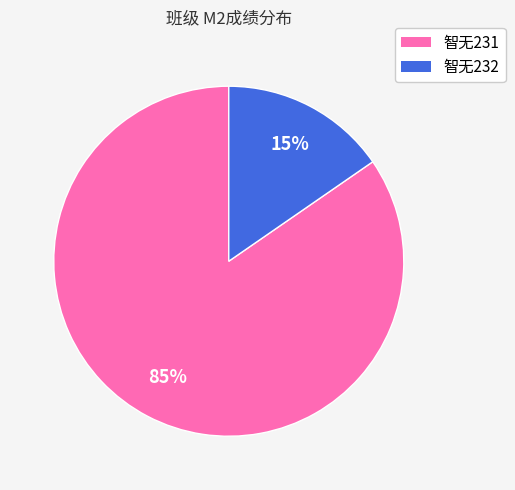

Is there a majority slice in this chart?

Yes